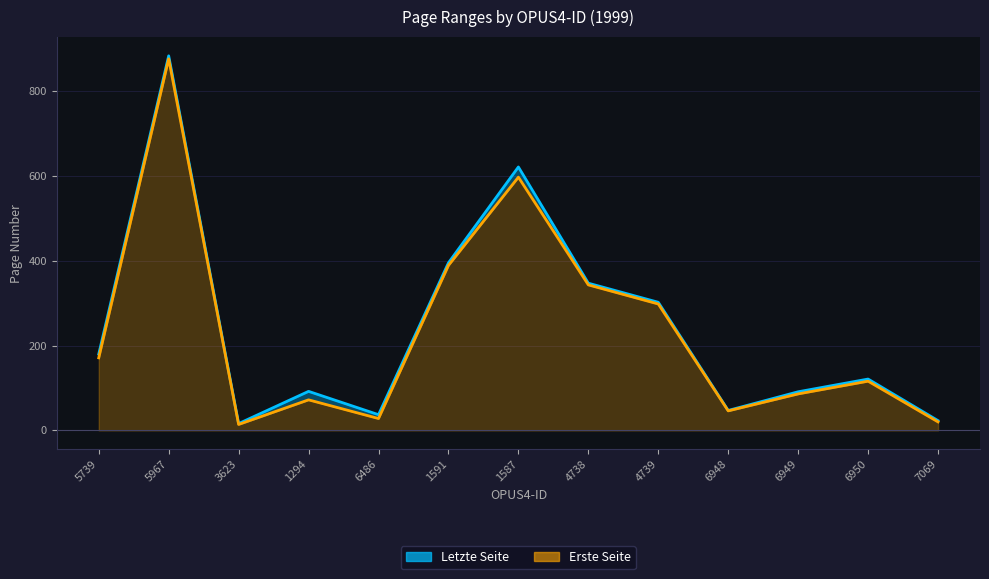

What is the value of the Erste Seite point at the 3rd from the left?

14